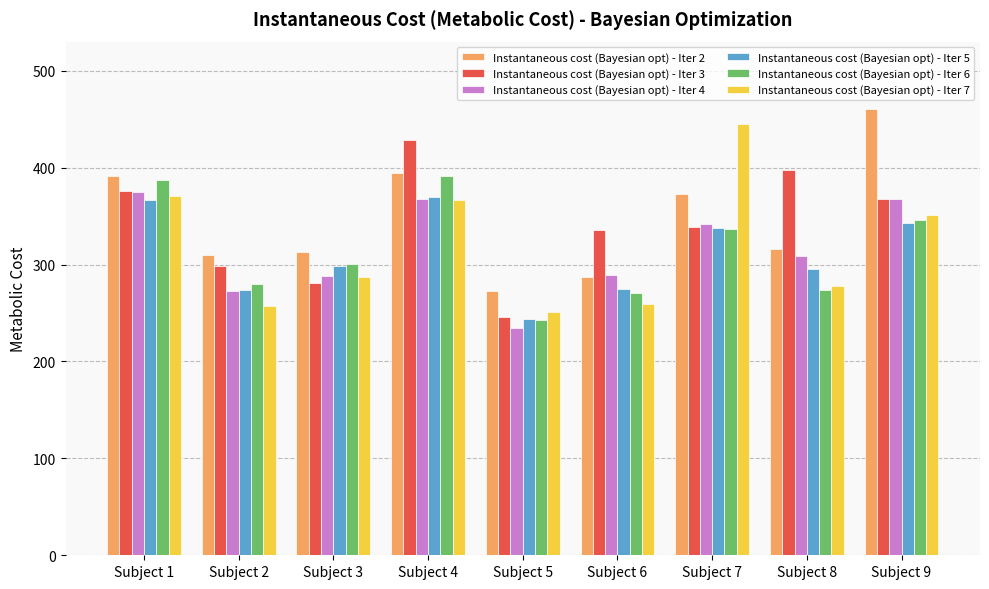

The value of Instantaneous cost (Bayesian opt) - Iter 2 at Subject 4 is 698.9. True or false?

False